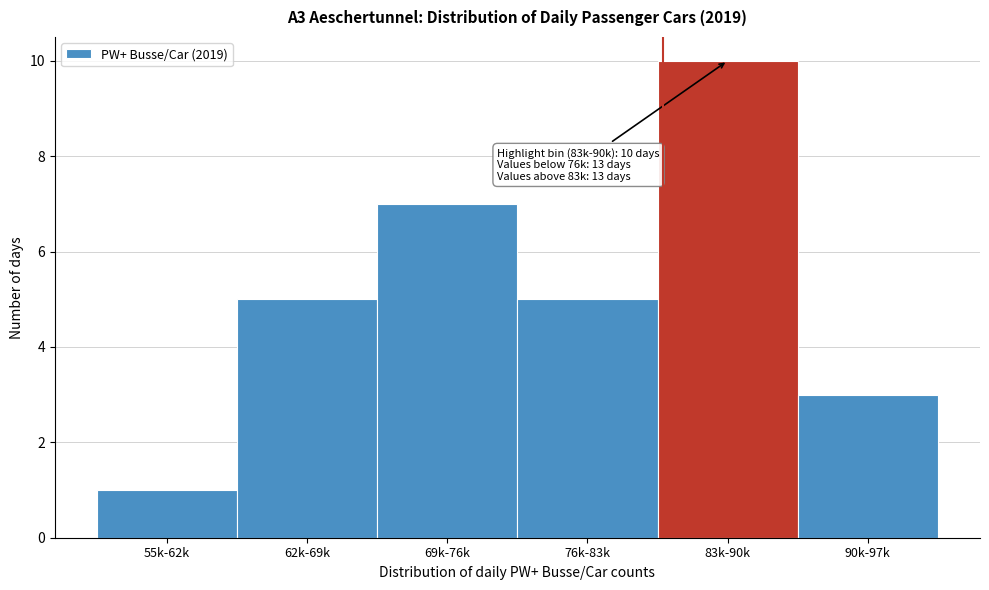

Reading right to left, list all the values displayed in this chart.

90k-97k=3	83k-90k=10	76k-83k=5	69k-76k=7	62k-69k=5	55k-62k=1